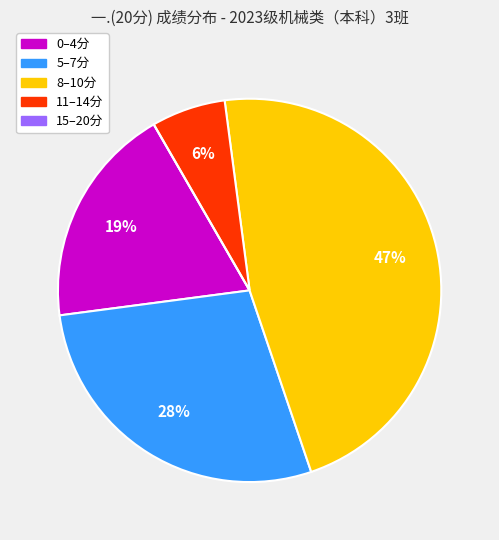

Is there a majority slice in this chart?

No